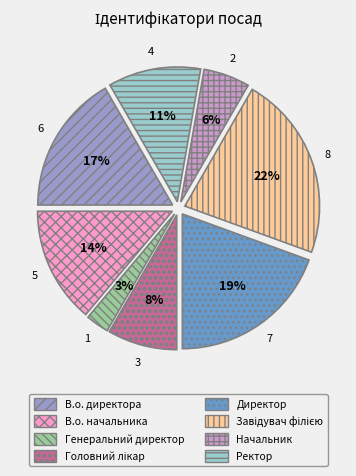

Do Генеральний директор and Ректор together represent more than half of the pie?

No